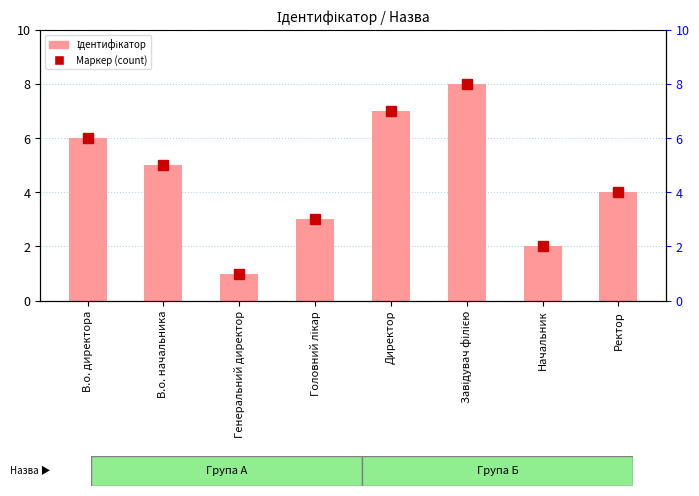

Reading left to right, what are all the values shown in this chart?

Маркер (count): В.о. директора=6	В.о. начальника=5	Генеральний директор=1	Головний лікар=3	Директор=7	Завідувач філією=8	Начальник=2	Ректор=4
Ідентифікатор: В.о. директора=6	В.о. начальника=5	Генеральний директор=1	Головний лікар=3	Директор=7	Завідувач філією=8	Начальник=2	Ректор=4